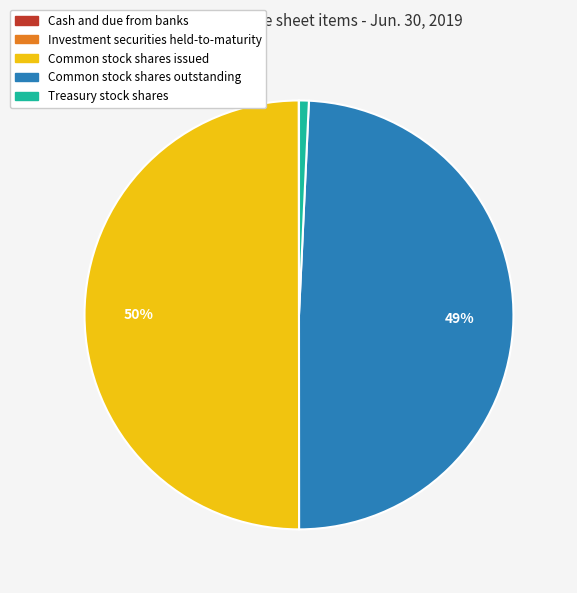

To the nearest percent, what is the difference between the largest and smallest slice percentages?

50%